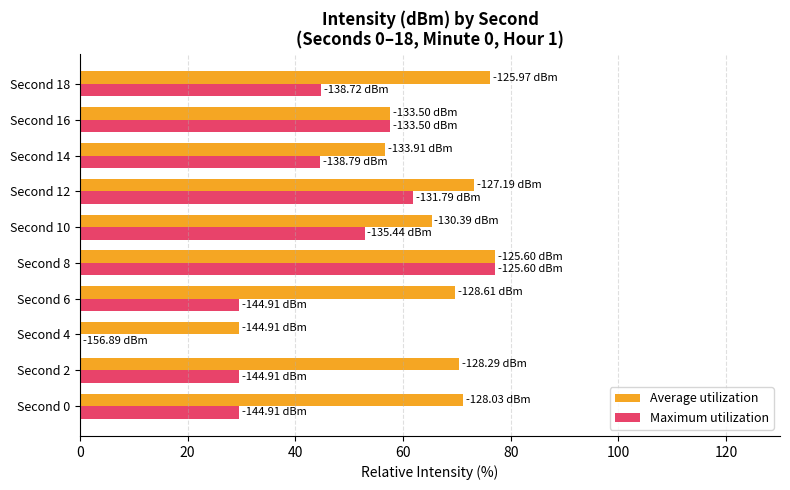

Which series changed the most between Second 4 and Second 16?

Maximum utilization